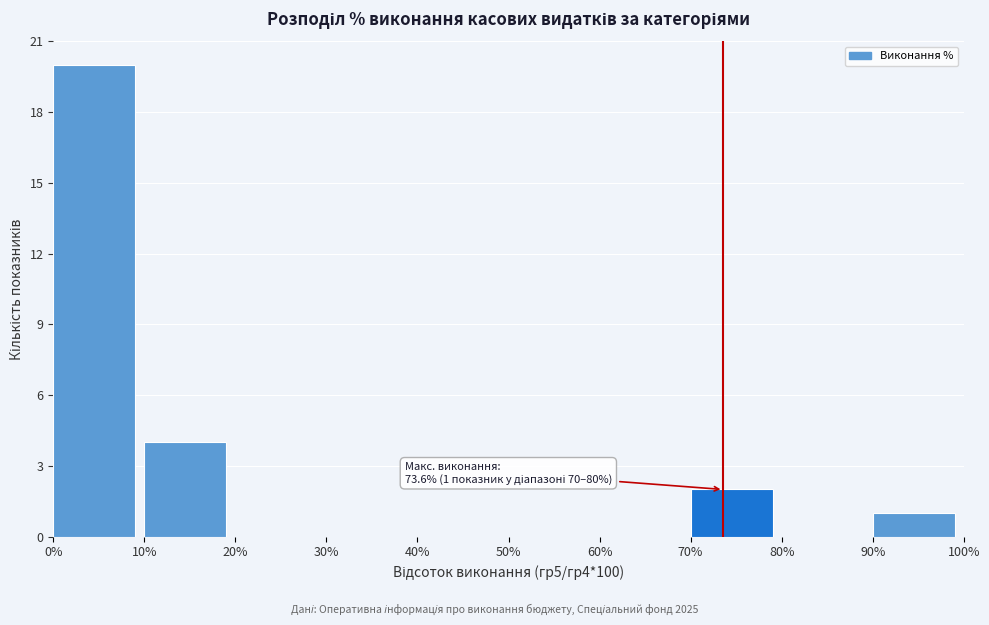

Which range on the x-axis has the tallest bar?

0% to 10%